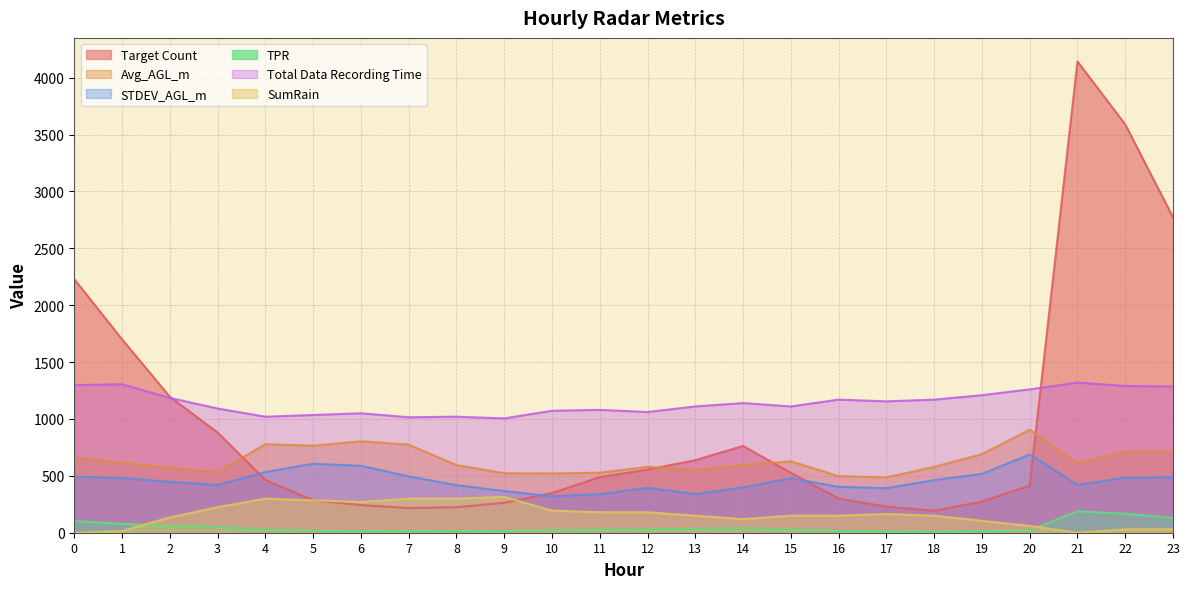

What is the value of the STDEV_AGL_m point at the 15th from the left?

399.2